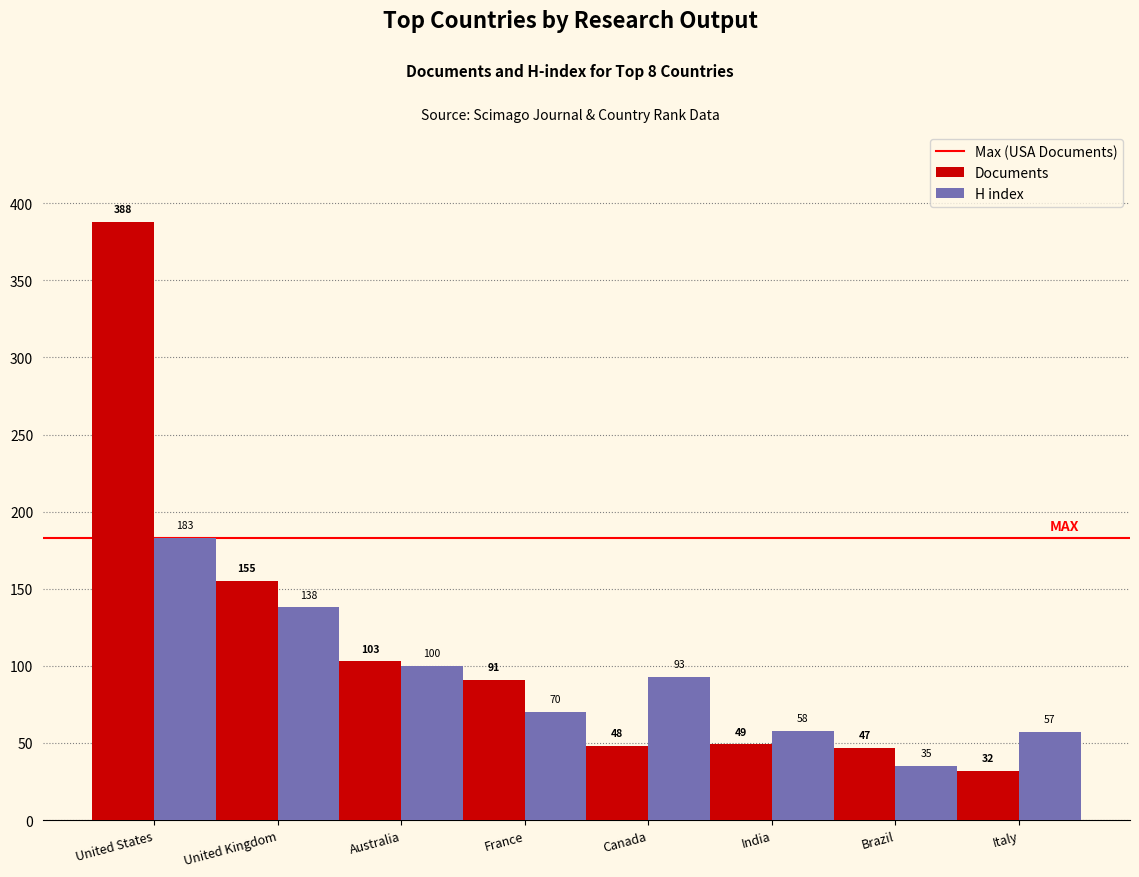

True or false: Documents has a value of 18 at India.

False